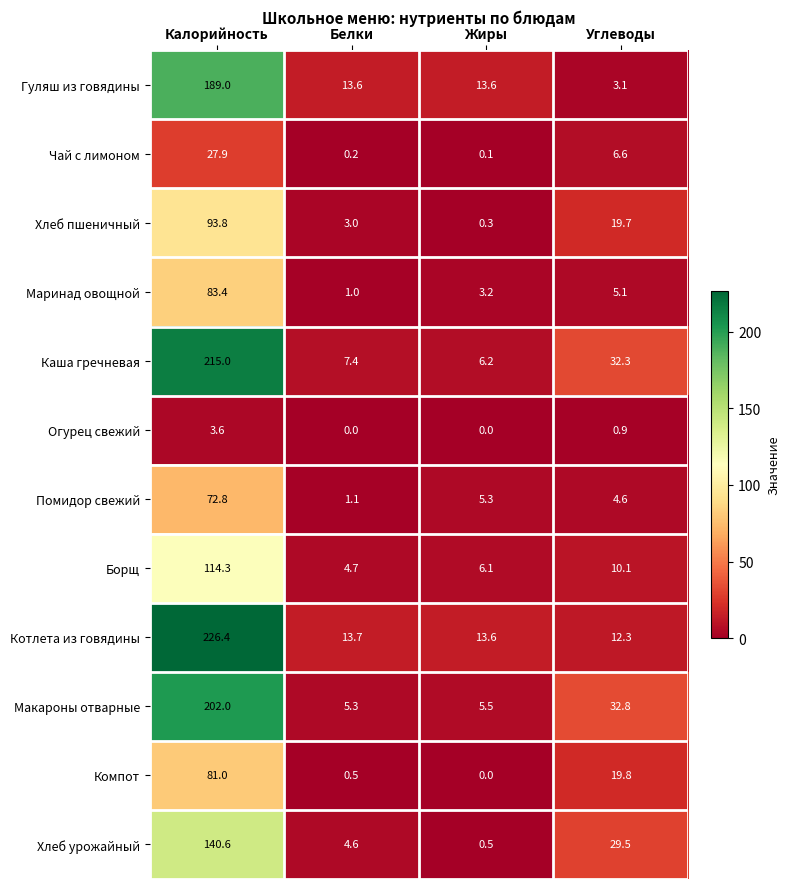

Which series has the widest spread of values?

Котлета из говядины